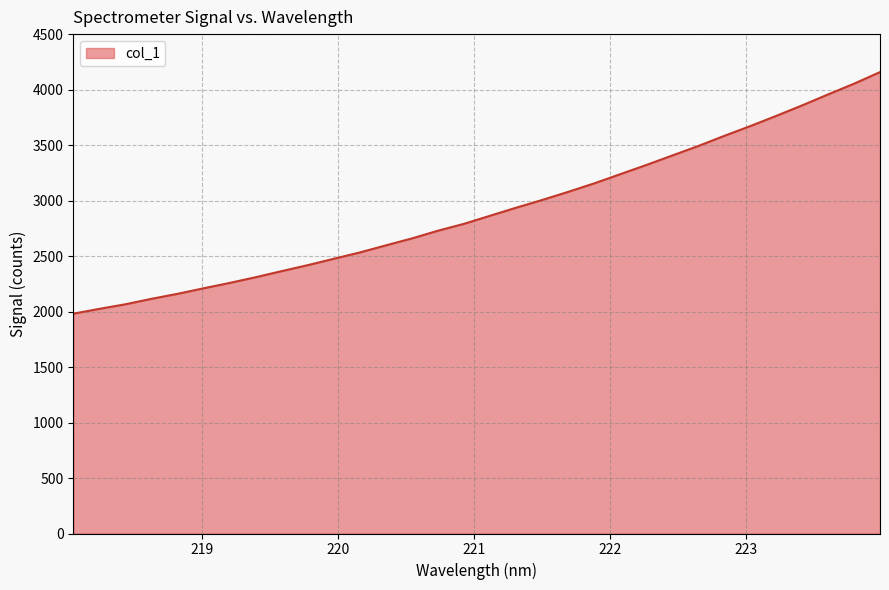

What is the maximum value shown in the chart?

4157.7